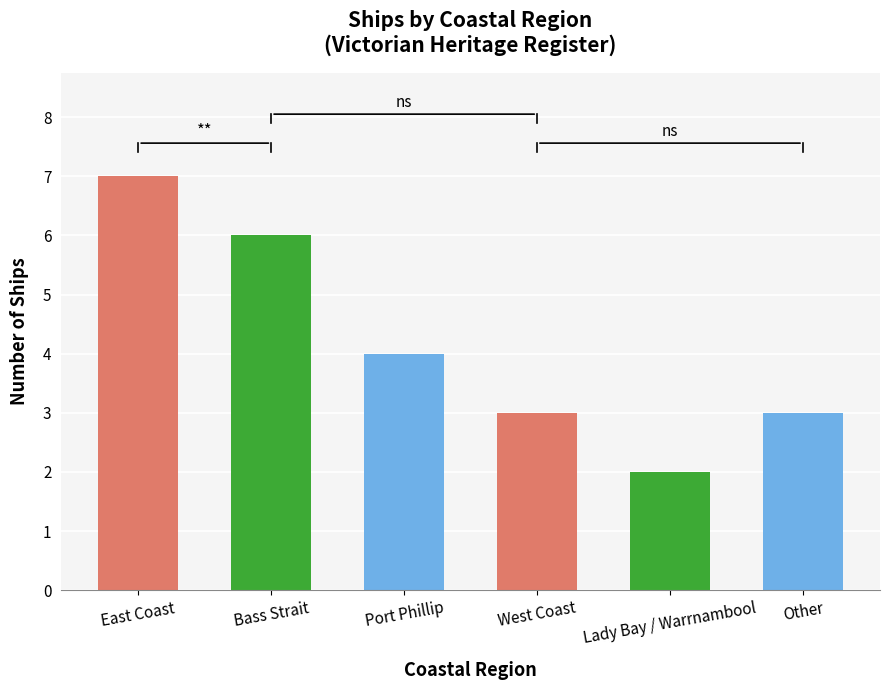

What is the approximate value at Port Phillip?

4